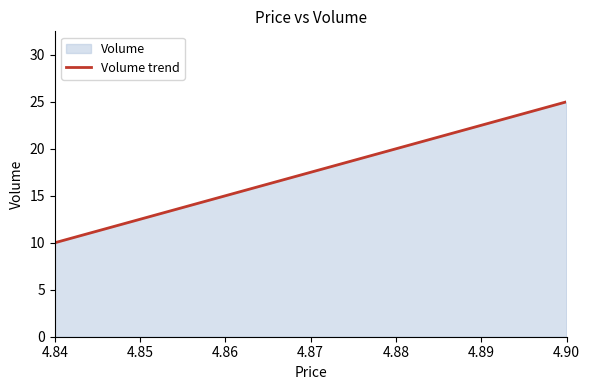

What is the maximum value shown in the chart?

25